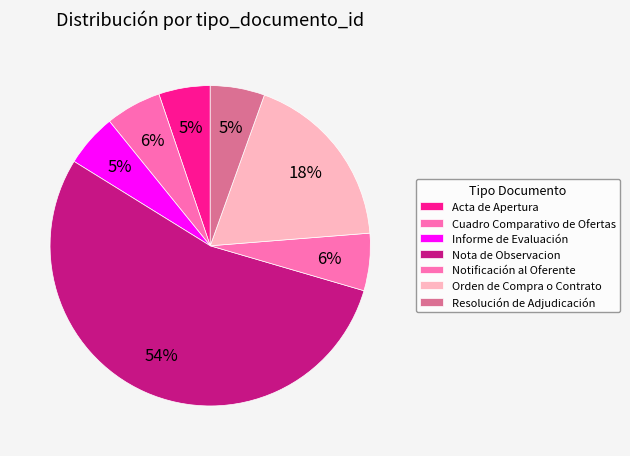

True or false: Informe de Evaluación accounts for 19% of the total.

False